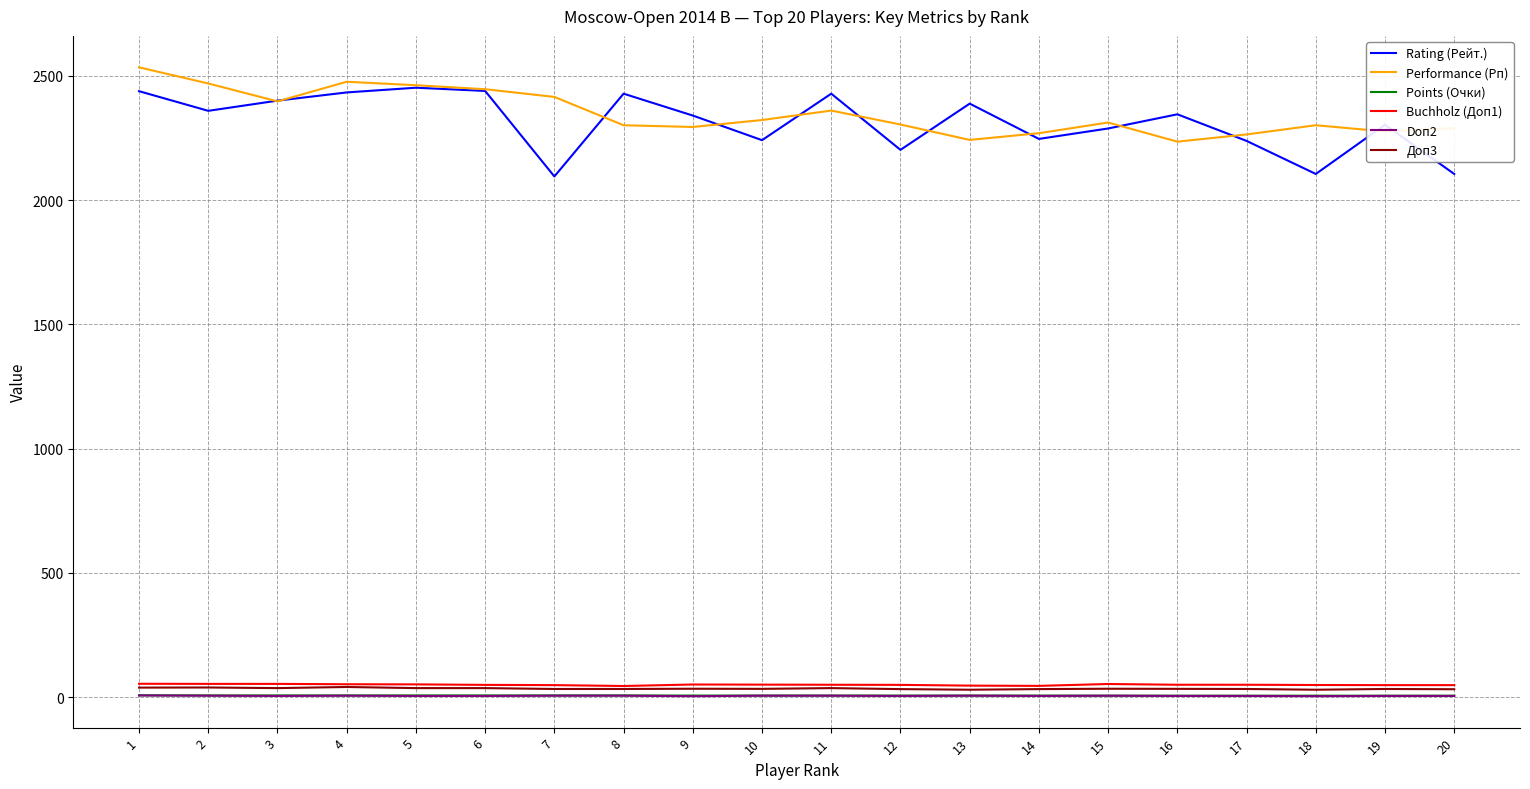

Is the value of Performance (Рп) at 10 greater than the value of Доп3 at 11?

Yes